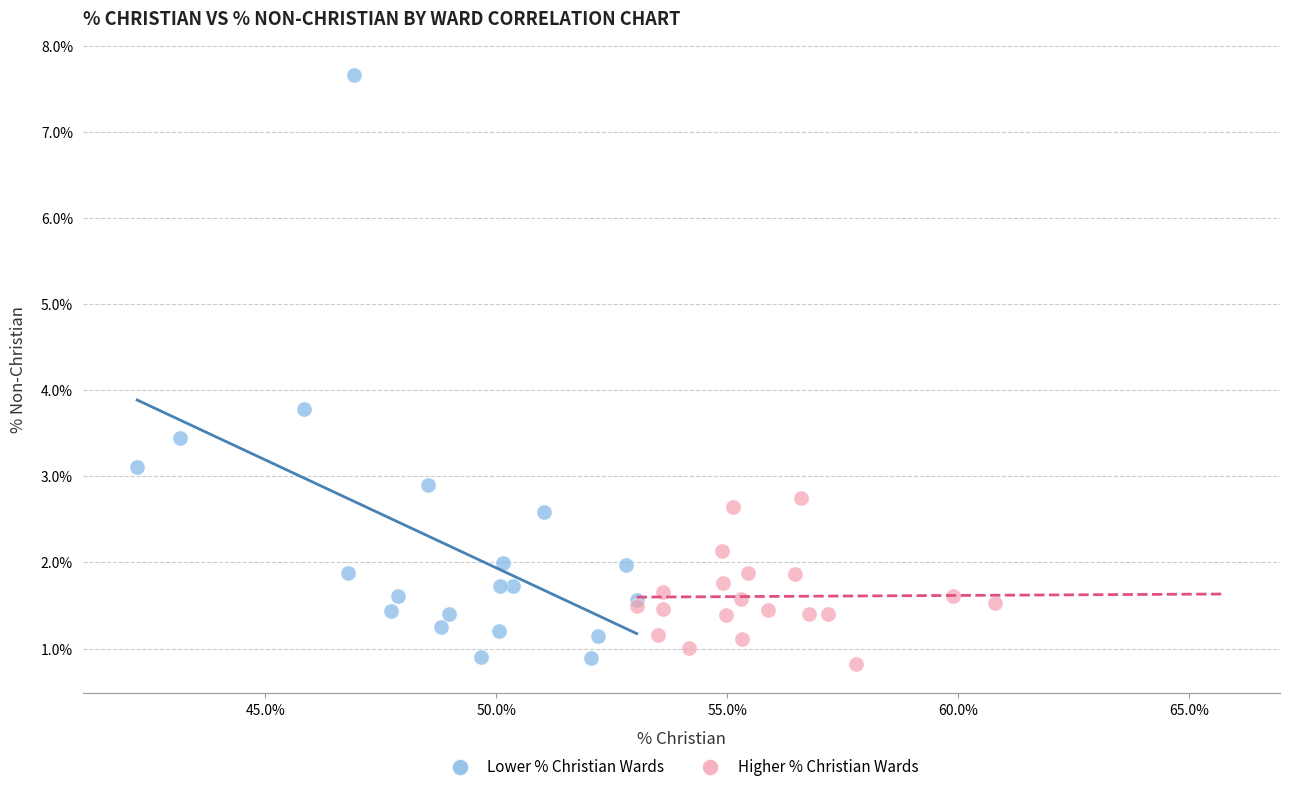

Which series contains the highest Y value?

Lower % Christian Wards